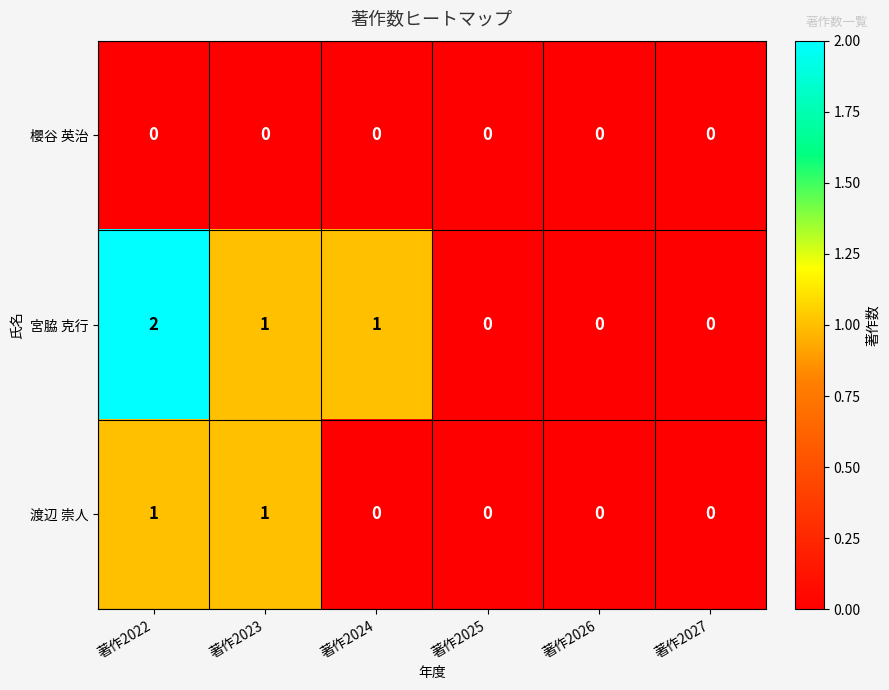

What is the total value across all series at 著作2022?

3